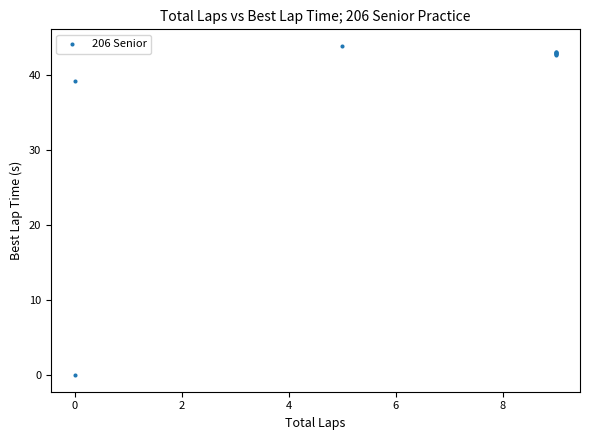

What Y value in the scatter plot is closest to 21?

39.3